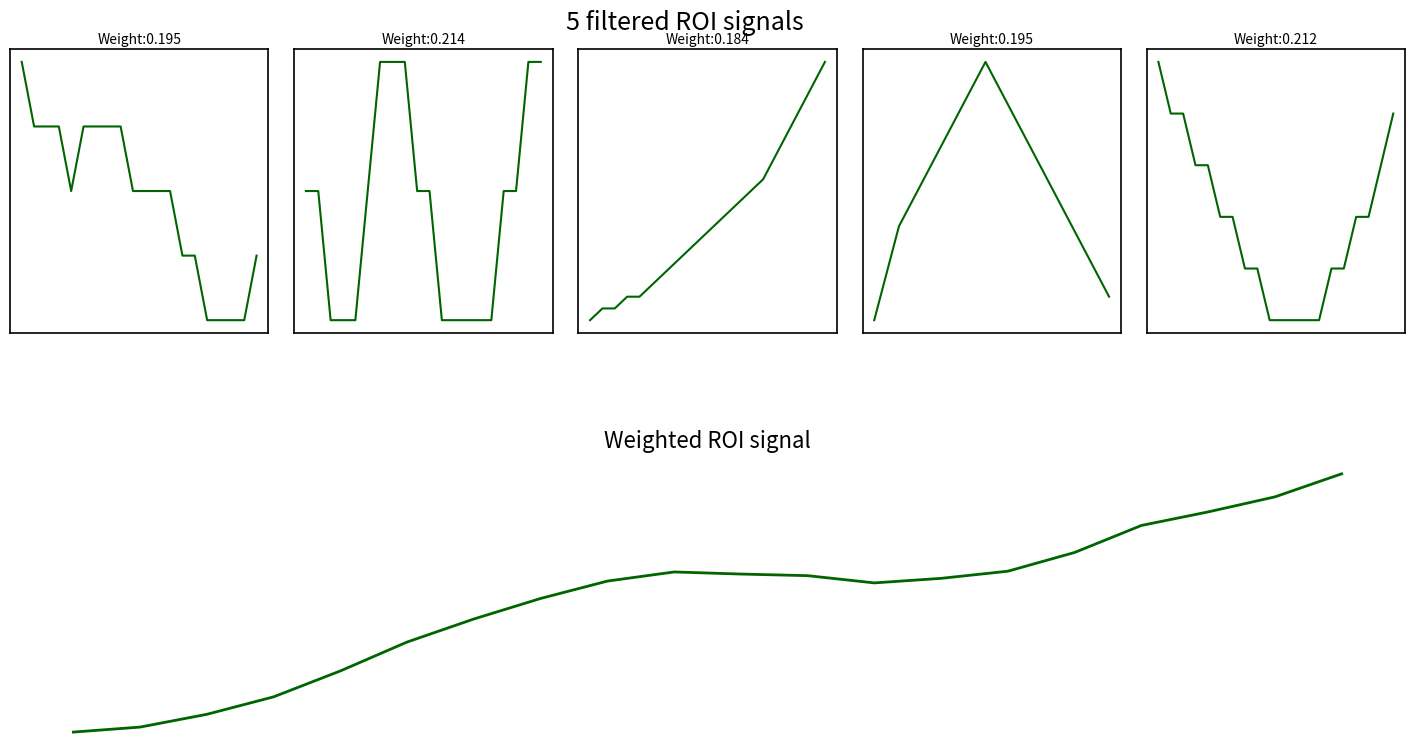

The Temp Seg5 series shows 15.3 at 17. True or false?

False